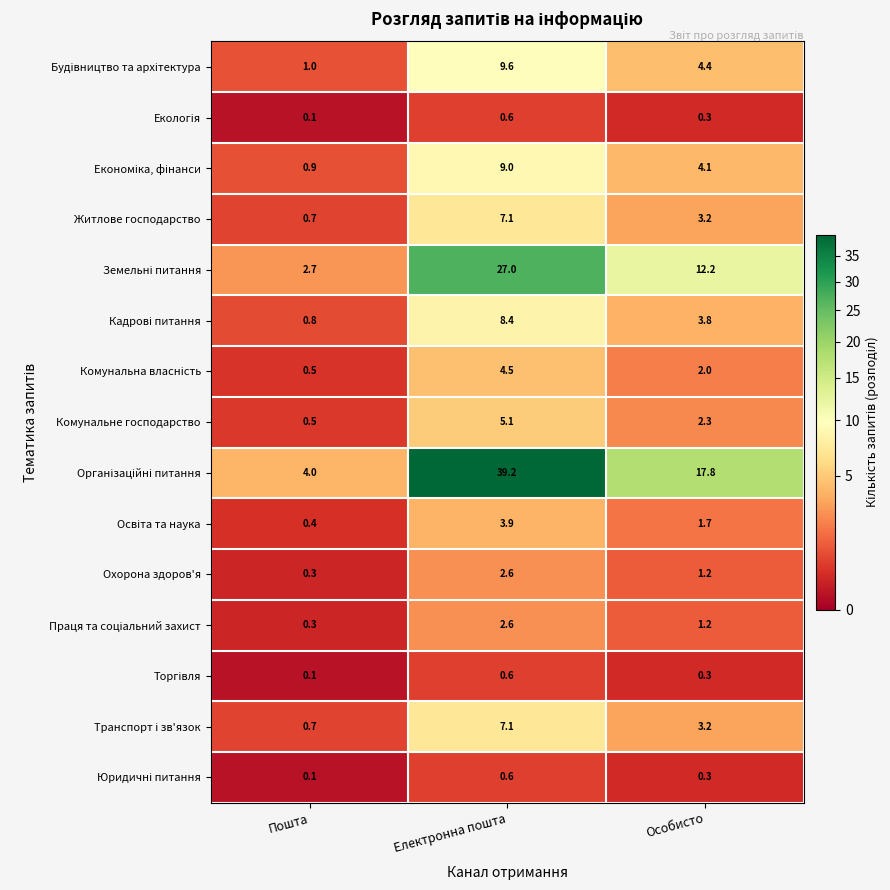

Which label corresponds to the smallest value in the chart?

Пошта